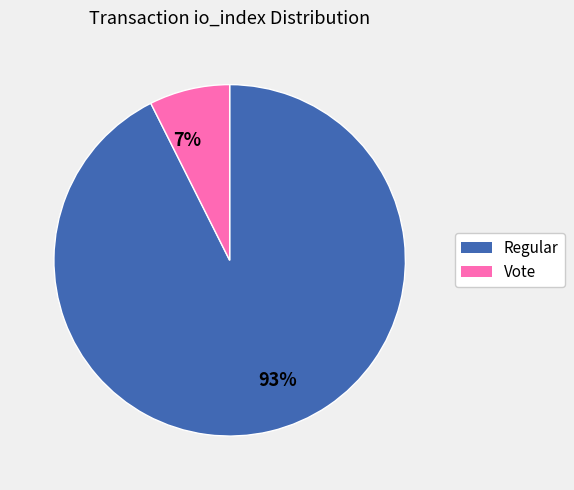

What percentage is the Regular slice, to the nearest percent?

93%